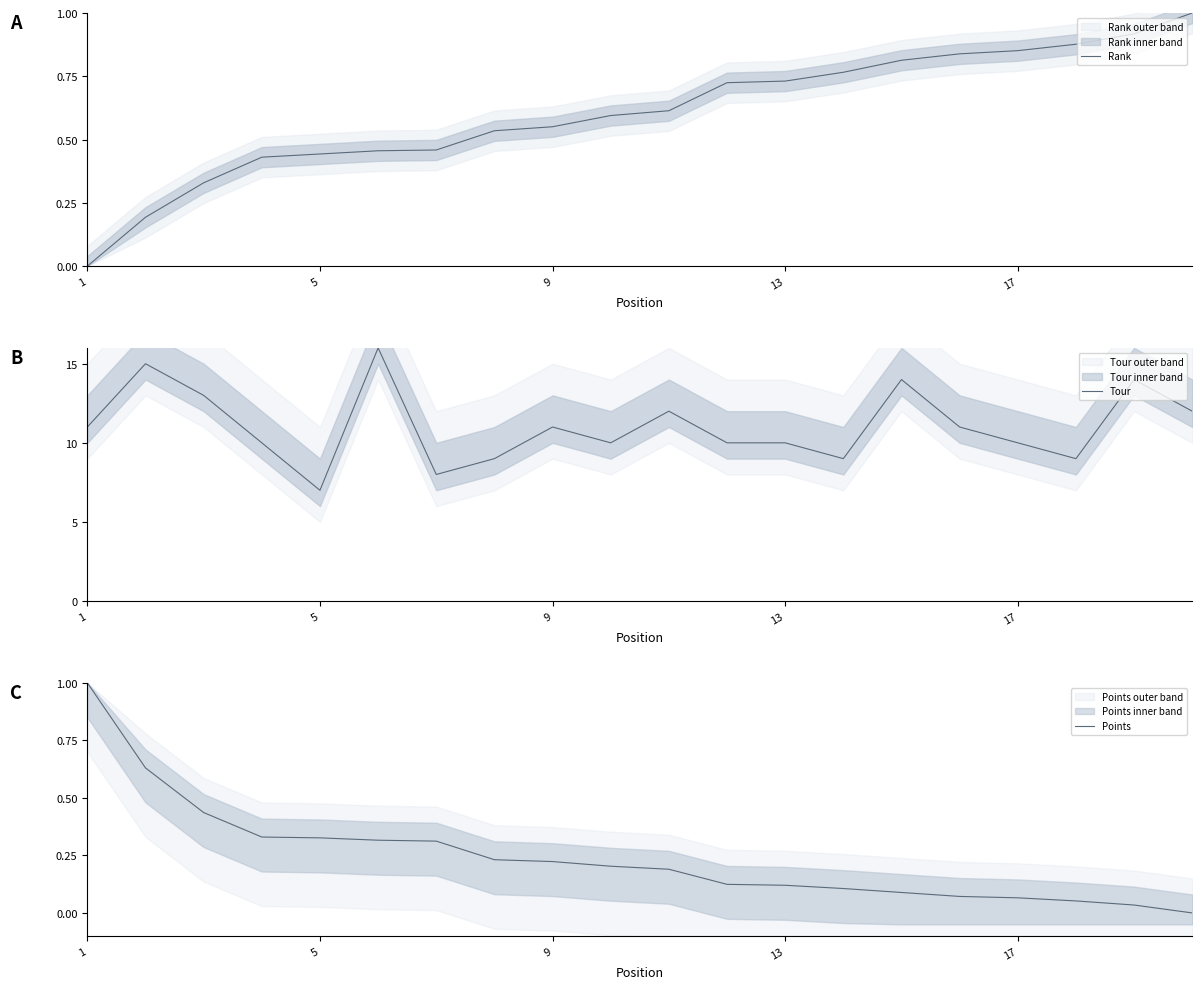

Count the number of data series in this chart.

3